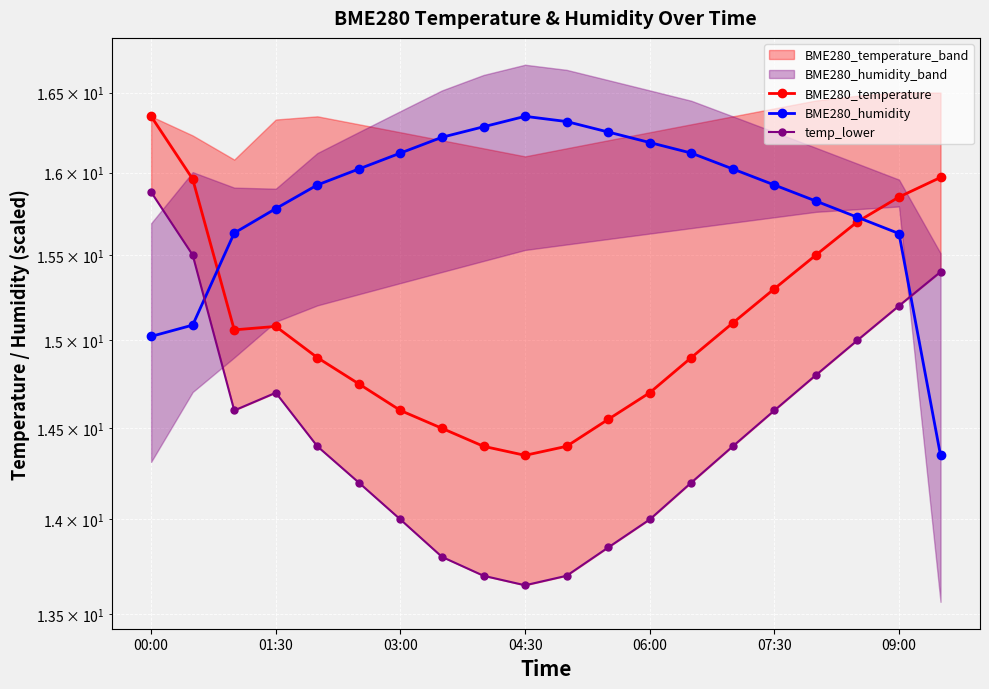

Which label corresponds to the largest value in the chart?

00:00